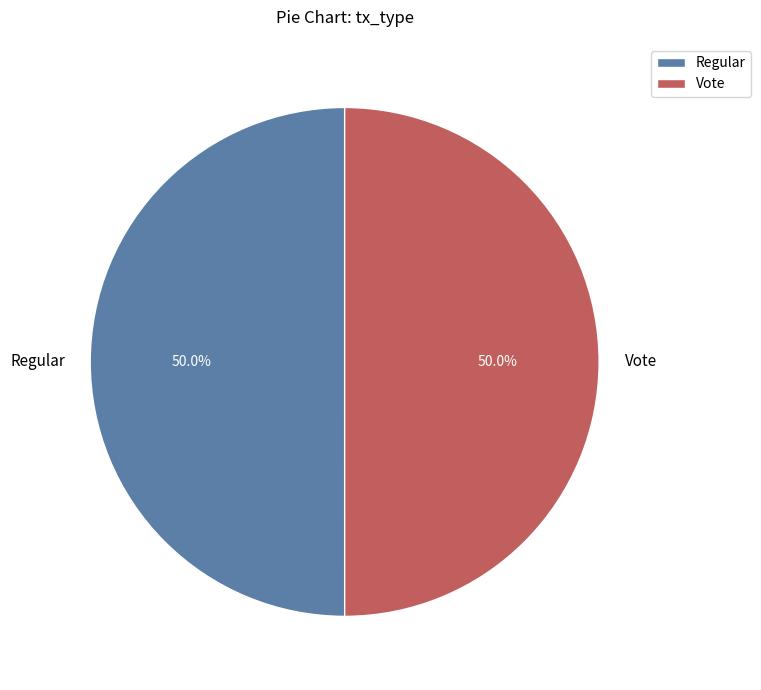

What is the ratio of the value at Regular to the value at Vote?

1.0